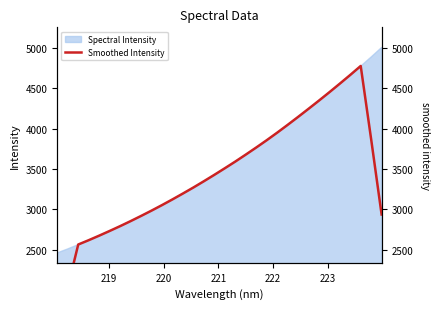

What is the lowest value of the Spectral Intensity series?

2458.5